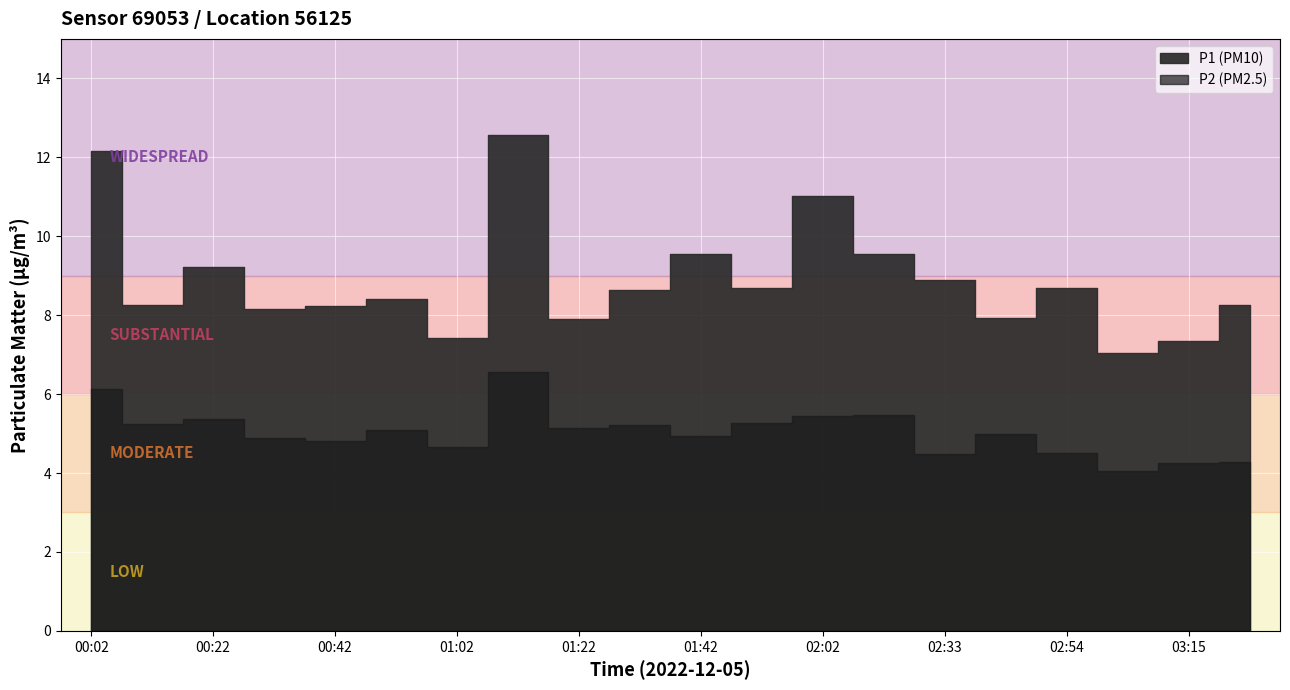

Which series has the largest total across all categories?

P1